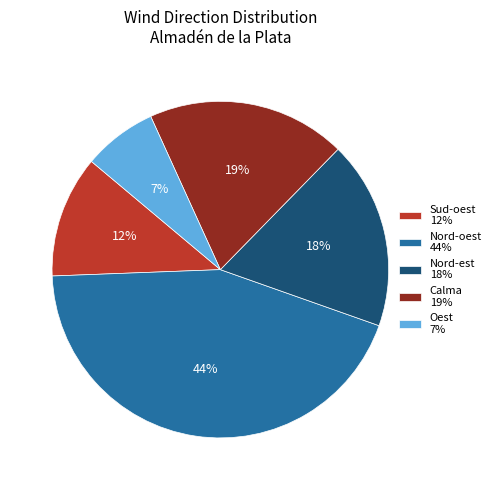

Is it true that Calma 19% is 19% of the pie?

True